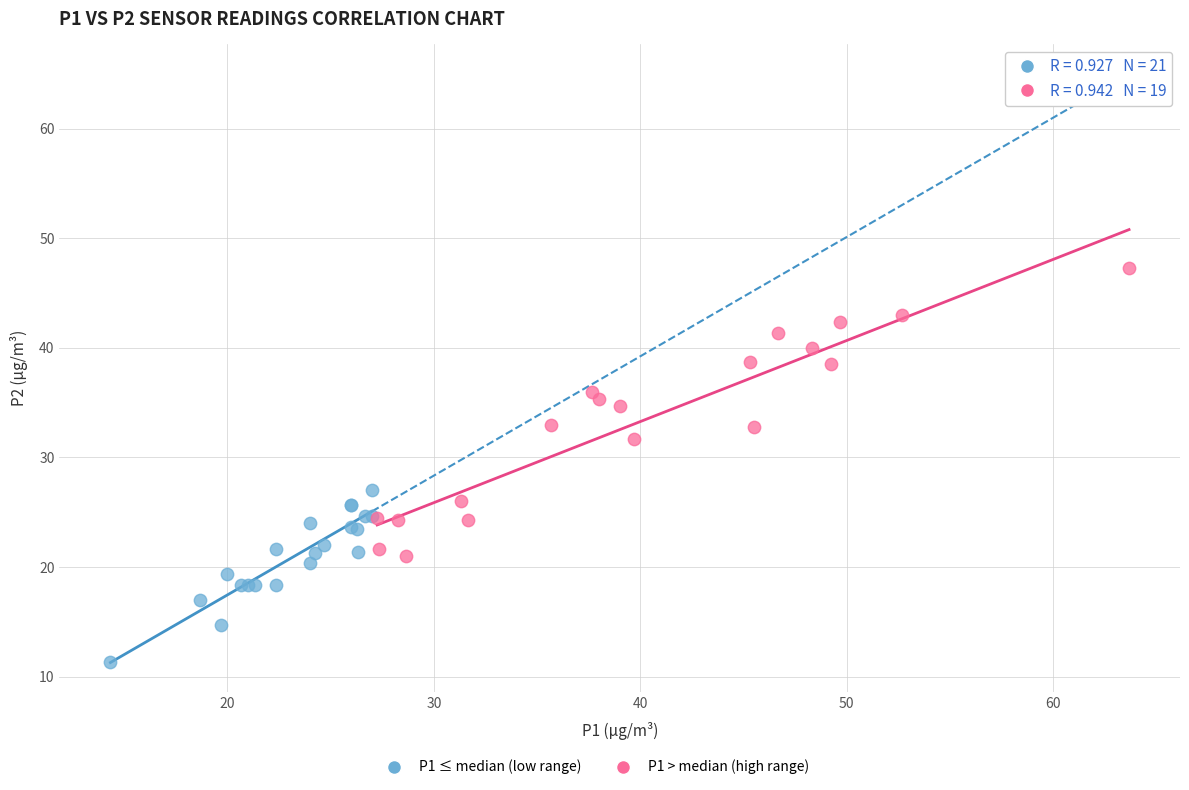

Which series contains the lowest Y value?

P1 ≤ median (low range)